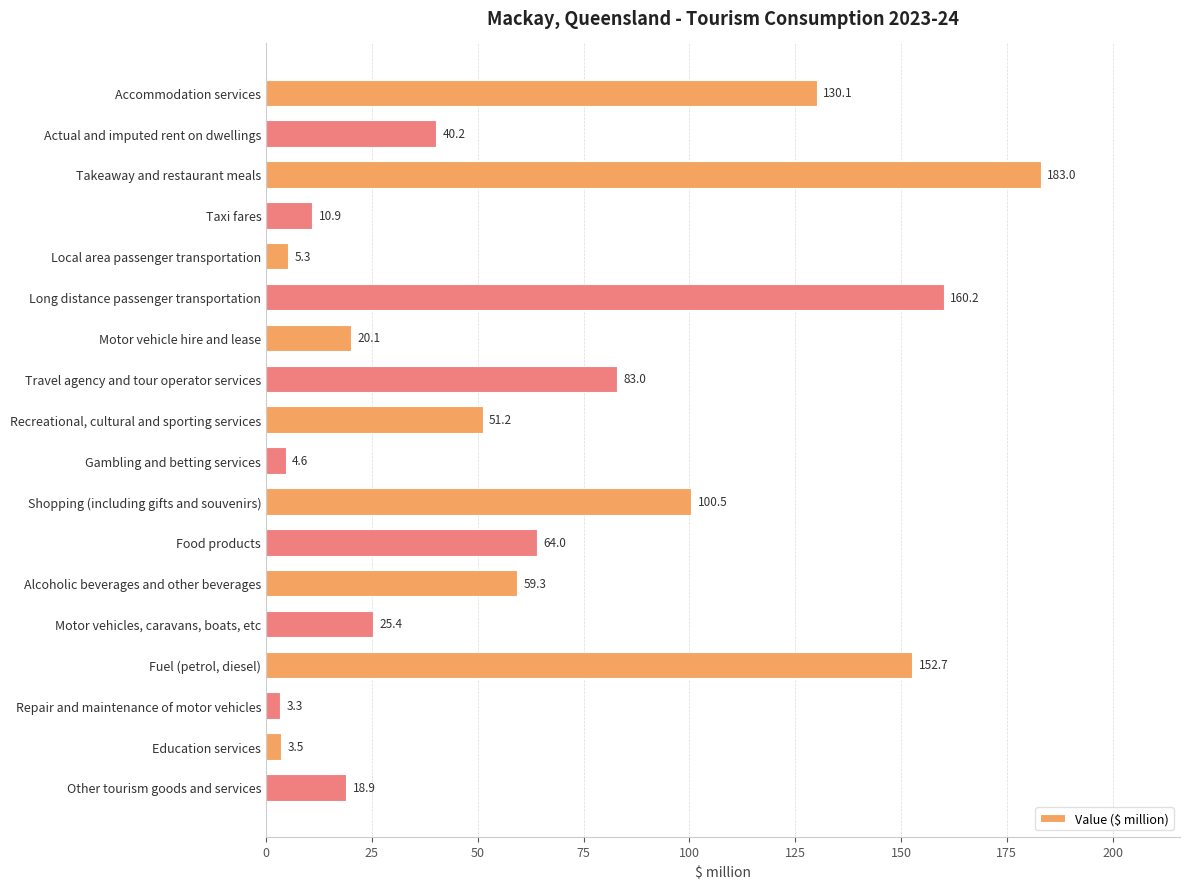

Is it true that the value at Long distance passenger transportation is 160.2?

True